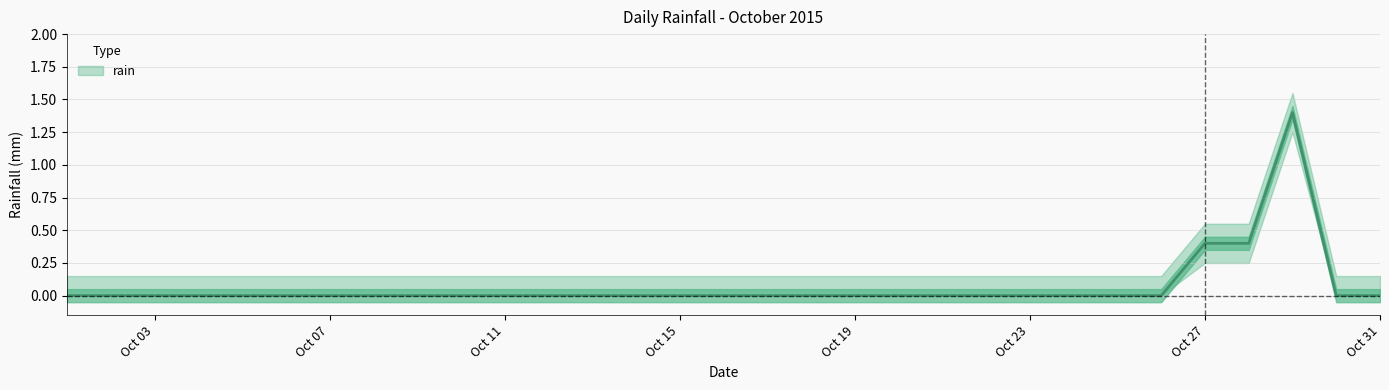

What is the difference between the second highest and minimum values?

0.4